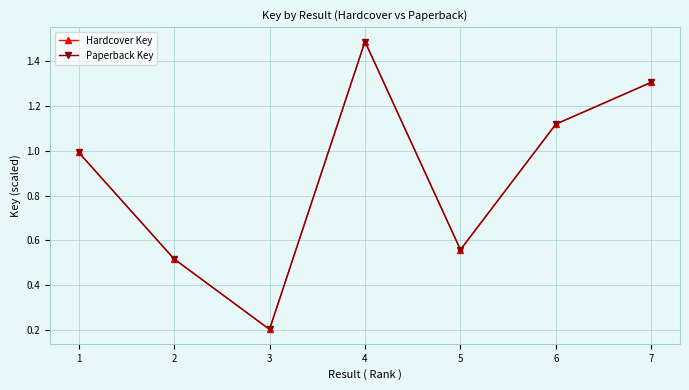

Does the chart have visible grid lines?

Yes